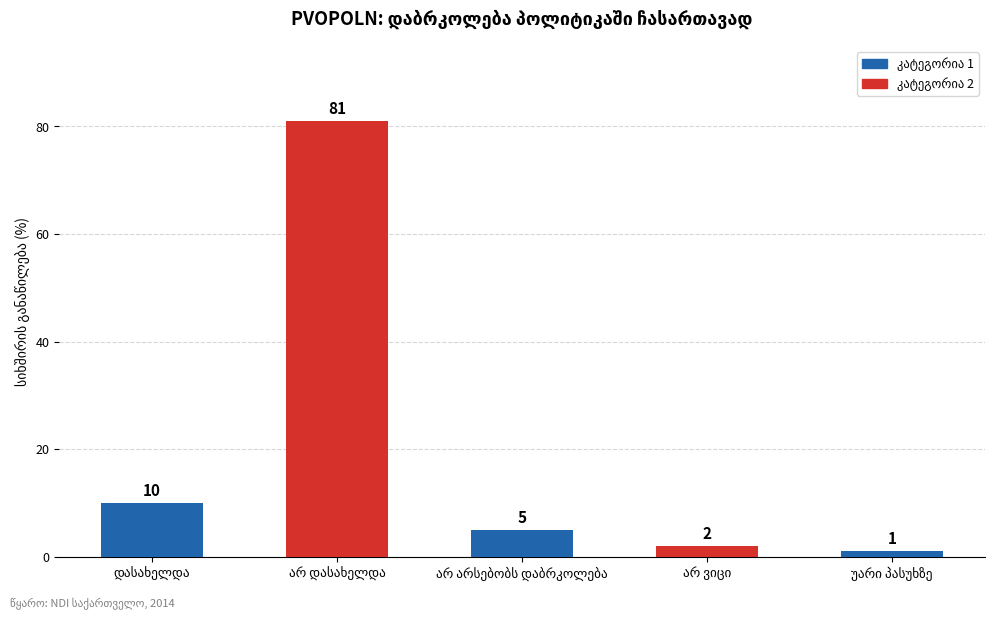

What is the value of the 2nd bar from the left?

81